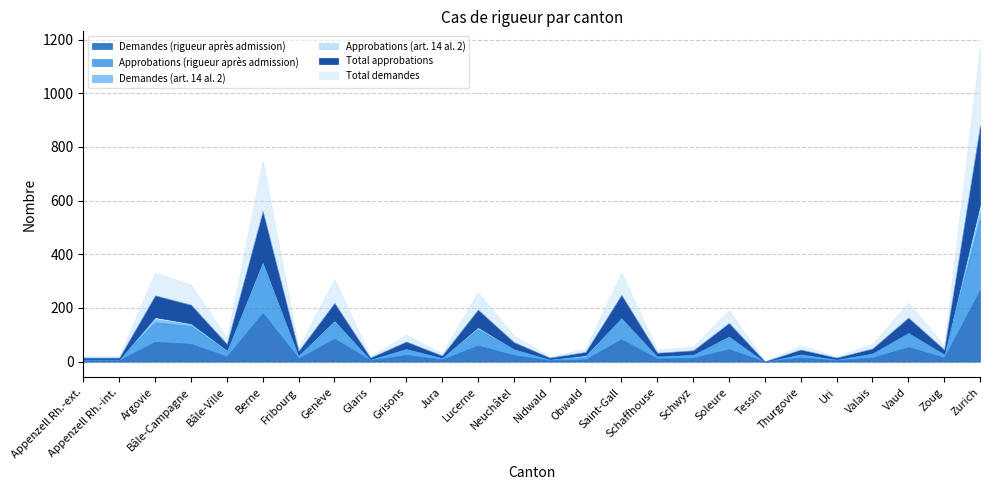

Which series has the largest total across all categories?

Total demandes